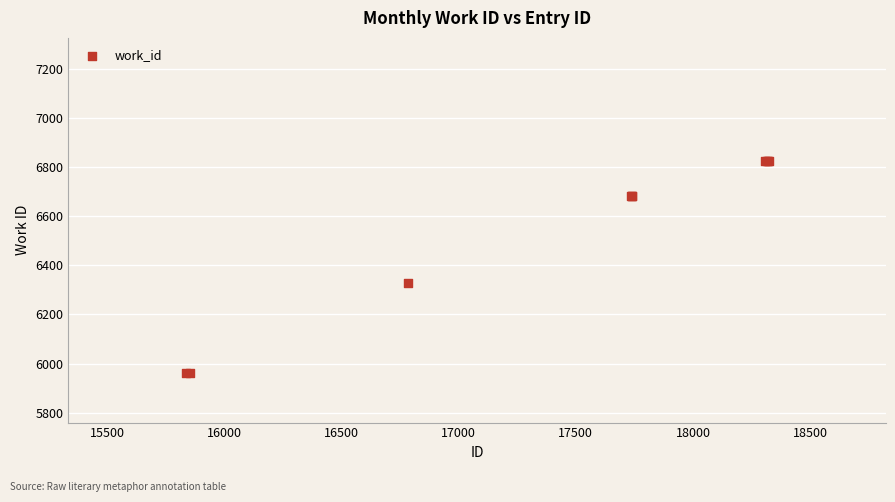

What Y value in the scatter plot is closest to 6393?

6329